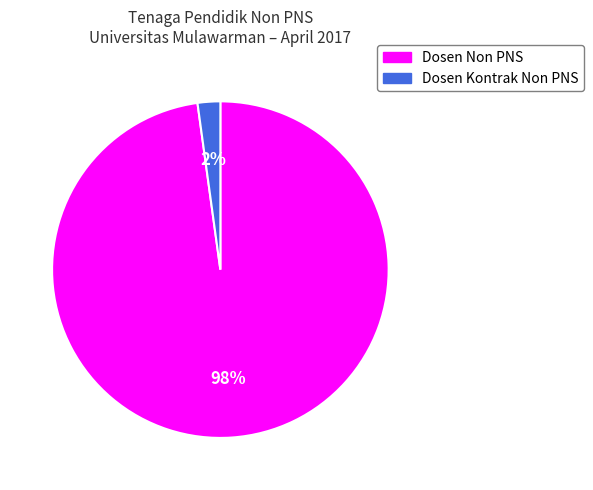

To the nearest percent, what portion does Dosen Kontrak Non PNS represent?

2%